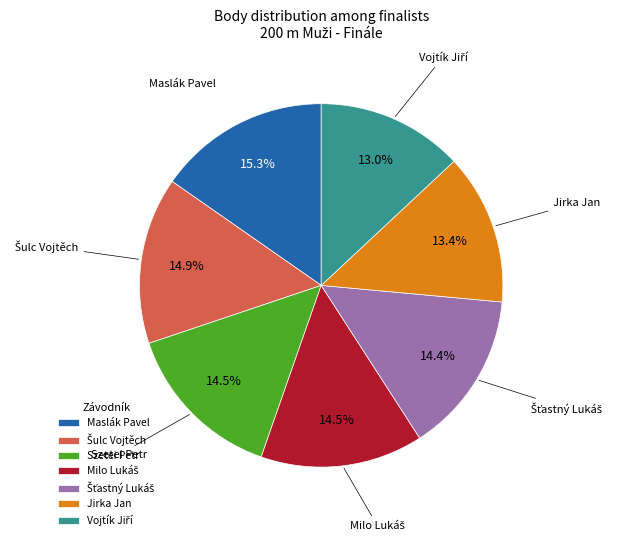

How much of the chart is everything except Maslák Pavel?

84.7%